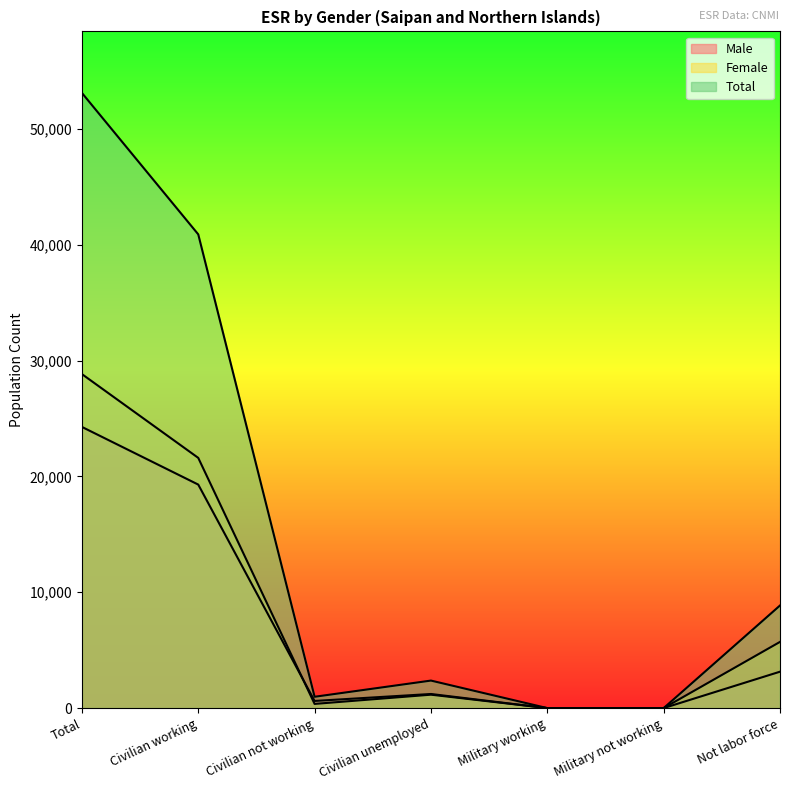

How many values in Male are above zero?

5